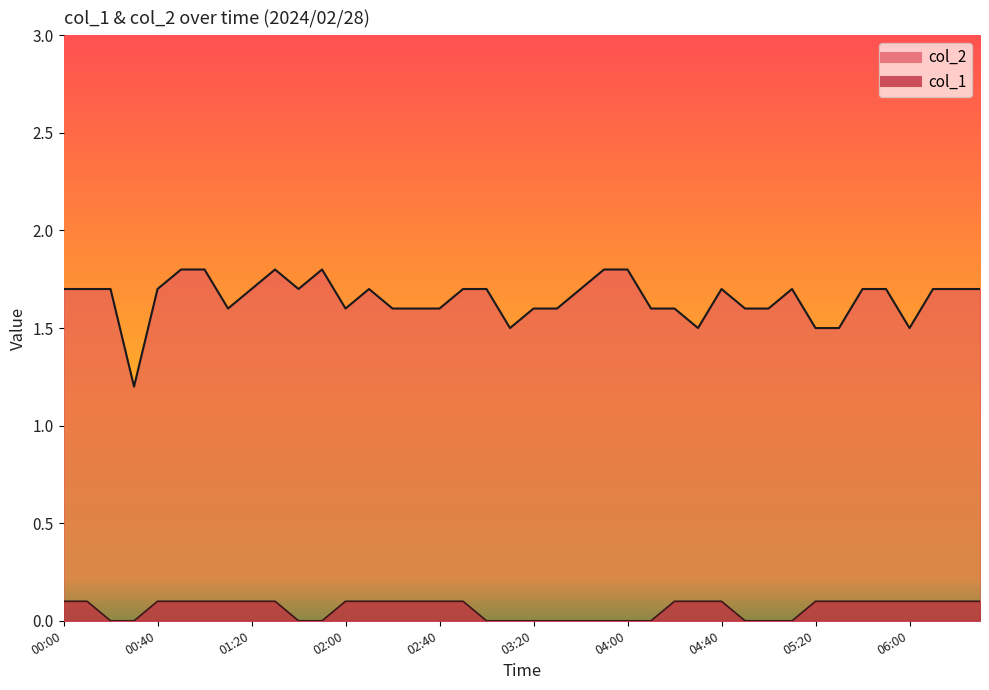

What is the difference between the maximum and minimum values in the col_1 series?

0.1